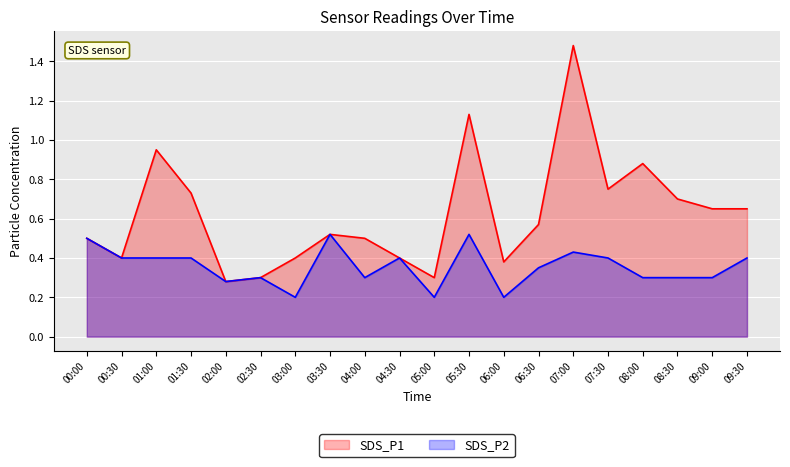

Rank the categories by SDS_P1 value from highest to lowest.

07:00, 05:30, 01:00, 08:00, 07:30, 01:30, 08:30, 09:00, 09:30, 06:30, 03:30, 00:00, 04:00, 00:30, 03:00, 04:30, 06:00, 02:30, 05:00, 02:00